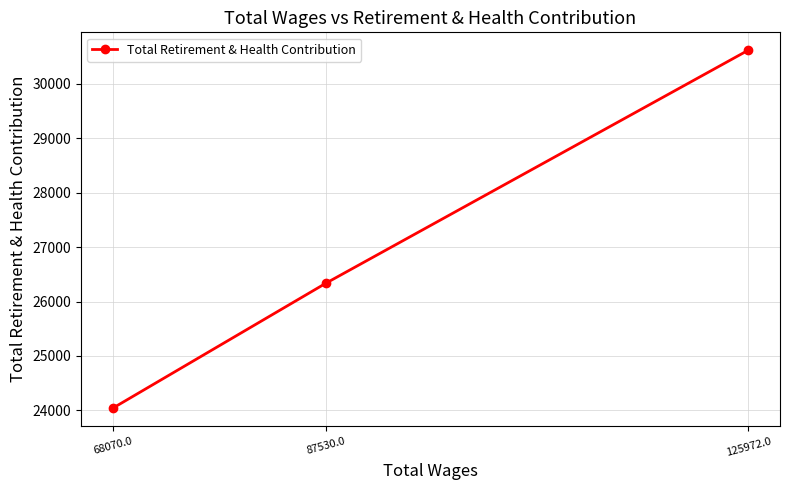

What is the label of the 3rd point from the right?

68070.0